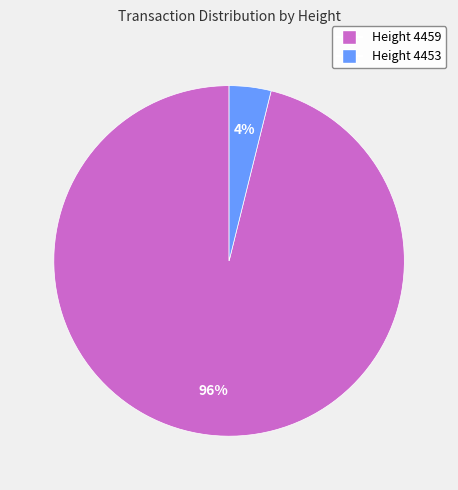

Is there any slice that represents more than half of the pie?

Yes